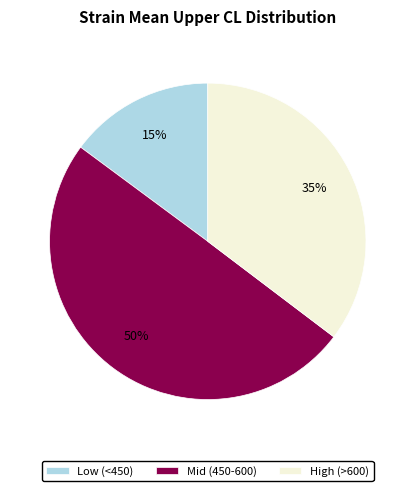

Is the sum of Low (<450) and Mid (450-600) greater than half?

Yes